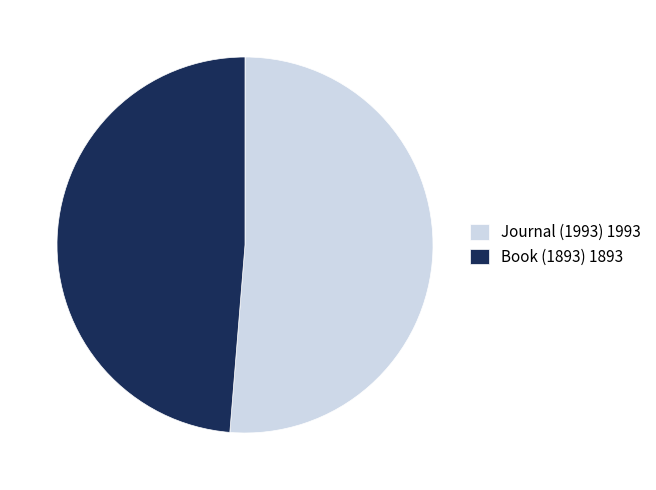

Is the sum of Journal (1993) 1993 and Book (1893) 1893 greater than half?

Yes